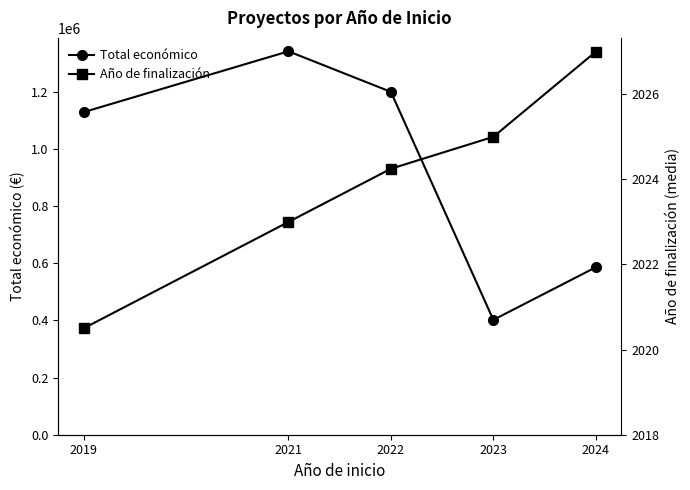

What is the value of the Total económico point at the 1st from the left?

1127864